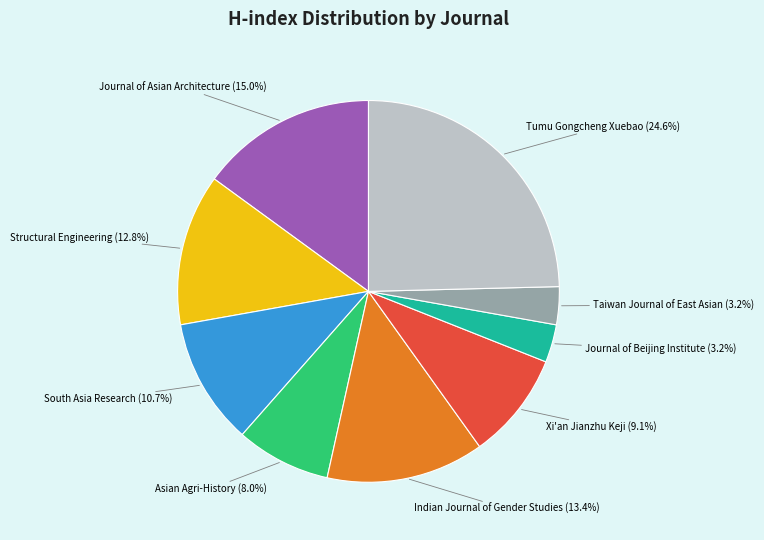

What portion of the pie excludes South Asia Research?

89.3%